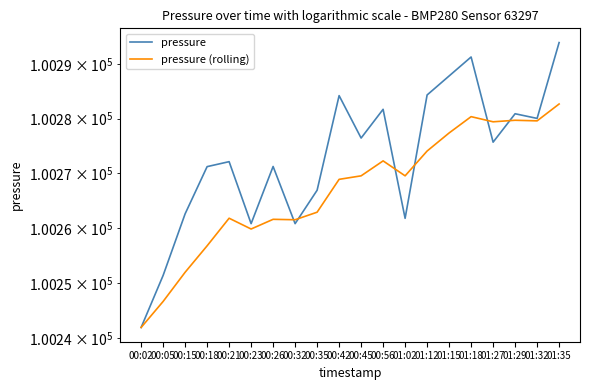

Where does the pressure series first go above 100275?

00:42